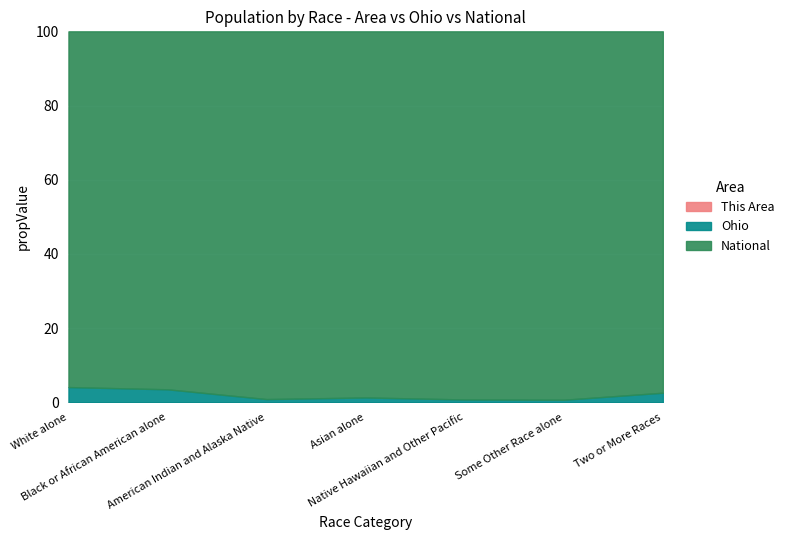

Which series has the largest range (max minus min)?

National